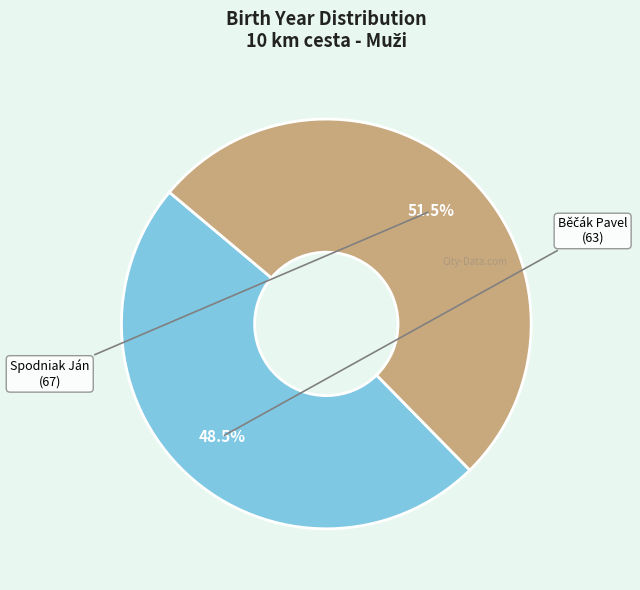

To the nearest percent, what is the difference between the largest and smallest slice percentages?

3%